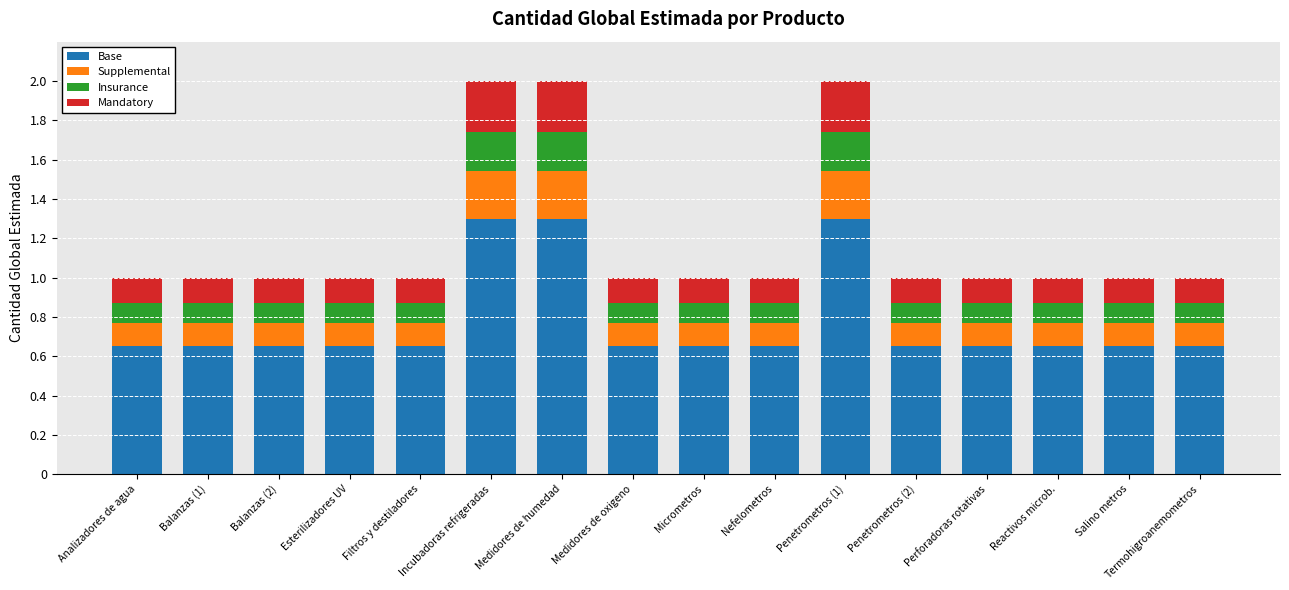

What is the highest value of the Base series?

1.3